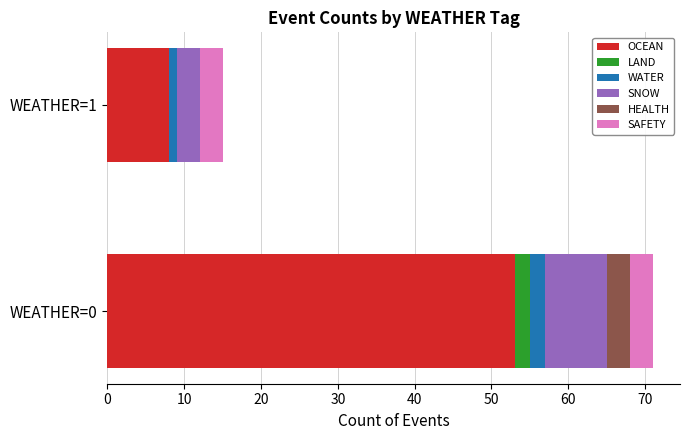

What are all the series names shown in the legend?

OCEAN, LAND, WATER, SNOW, HEALTH, SAFETY